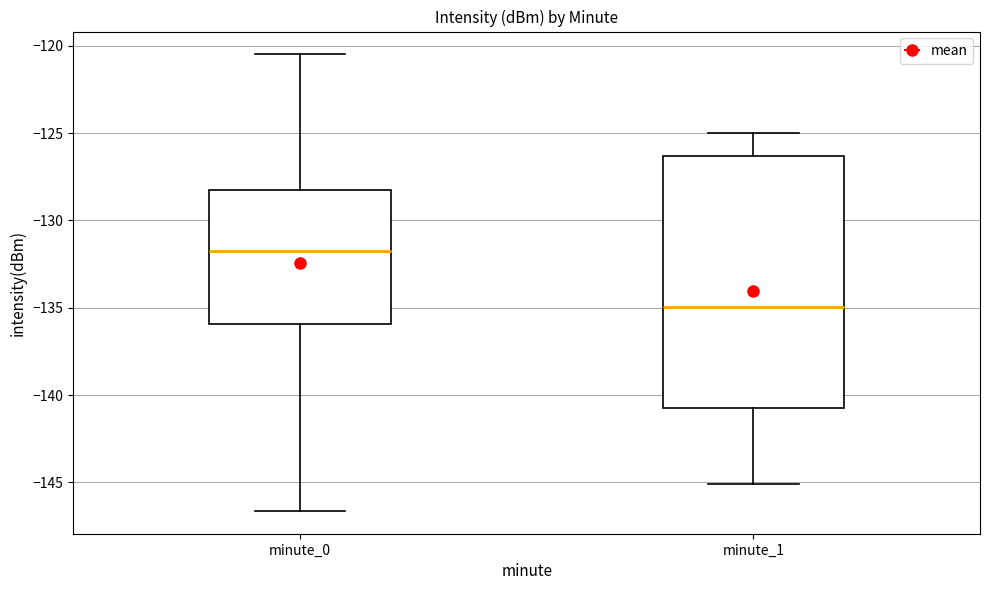

Comparing the boxes themselves (not the whiskers), which one is the tallest?

minute_1